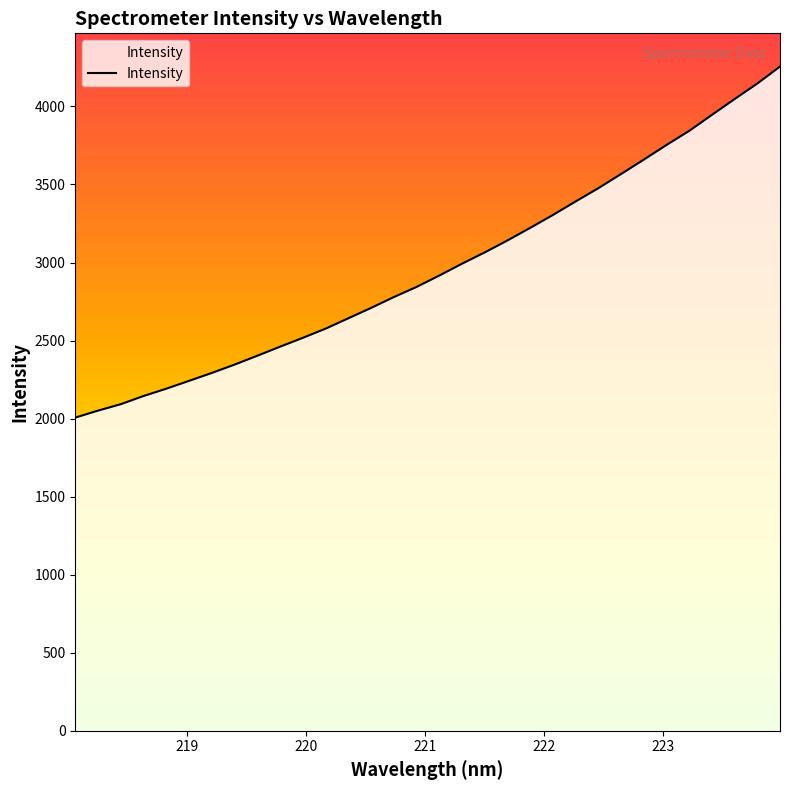

What is the maximum value shown in the chart?

4255.7